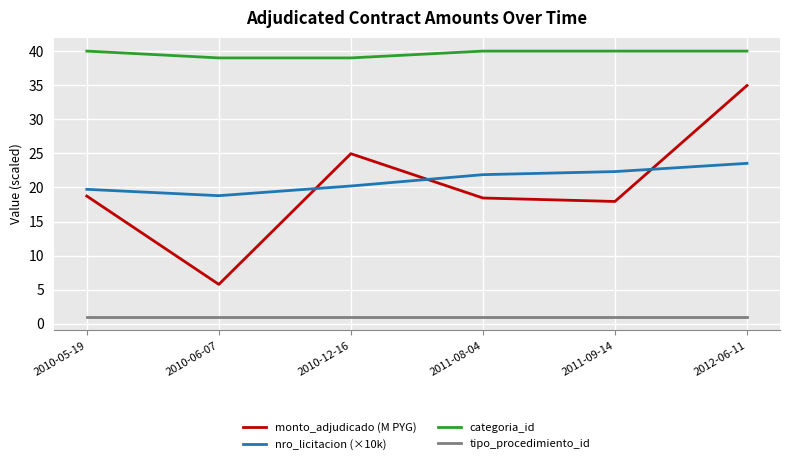

Does the chart have visible grid lines?

Yes